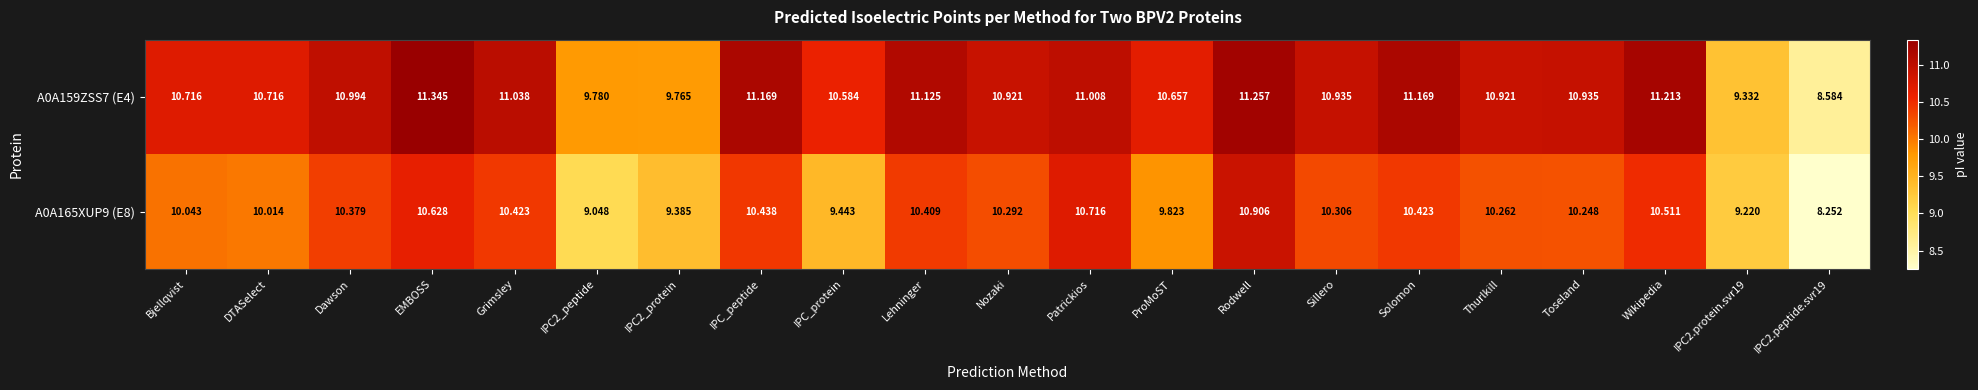

At which label does A0A159ZSS7 (E4) first exceed 10?

Bjellqvist